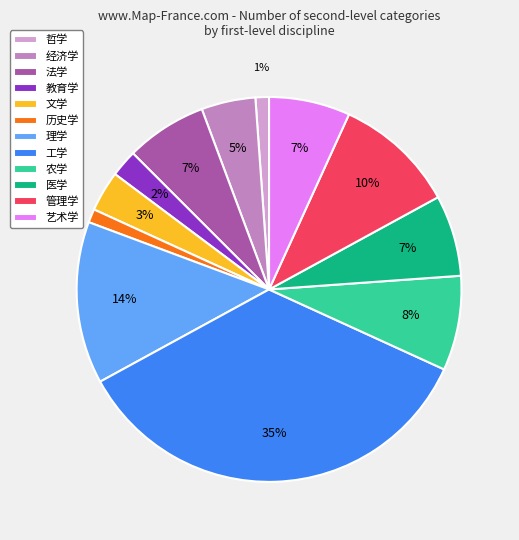

Rank the categories by value from highest to lowest.

工学, 理学, 管理学, 农学, 法学, 医学, 艺术学, 经济学, 文学, 教育学, 哲学, 历史学